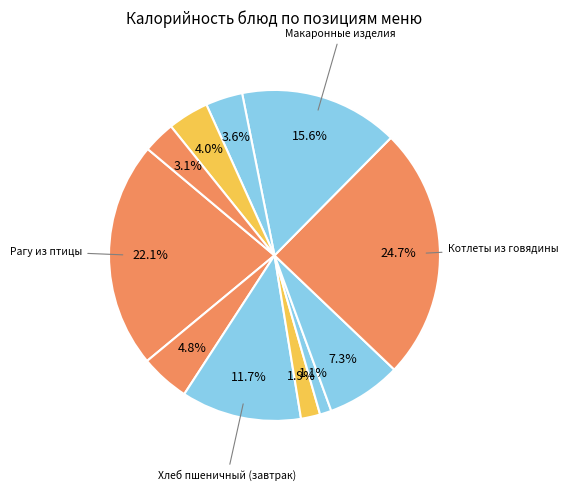

Does any single category account for the majority?

No